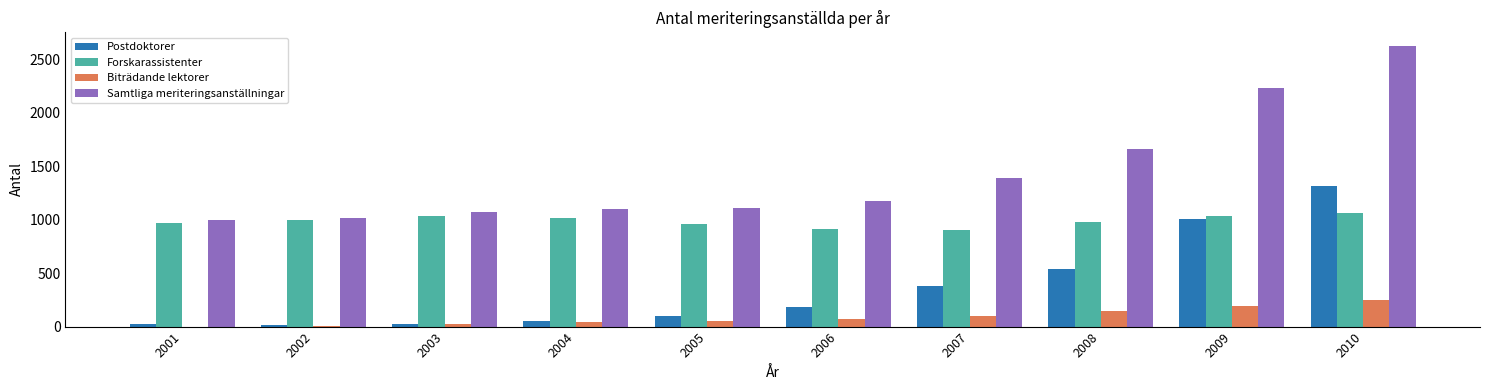

Read the Forskarassistenter value at 2009.

1034.8